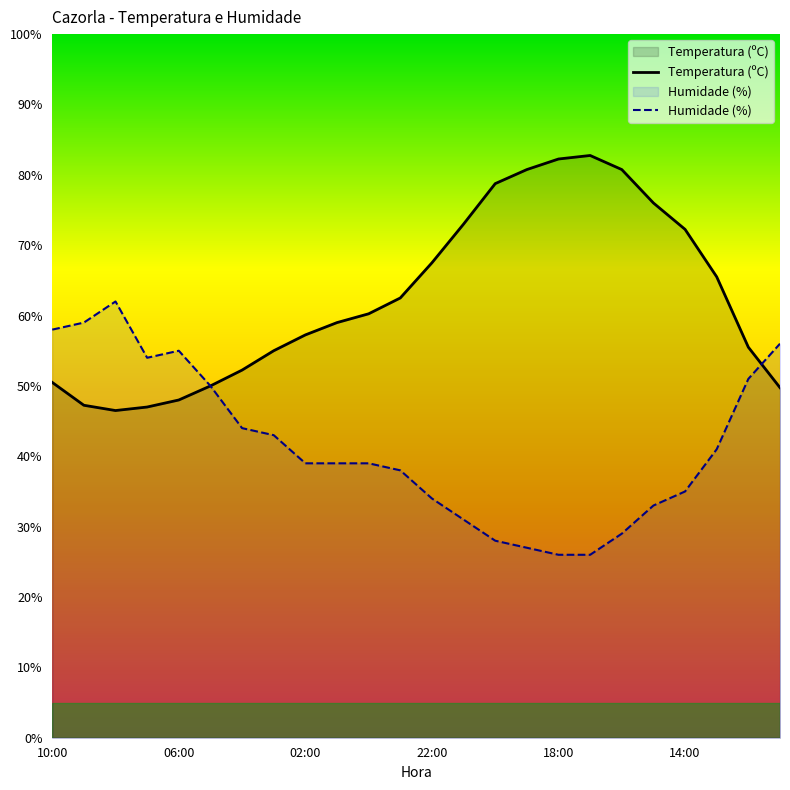

Rank the series by their average value, from lowest to highest.

Humidade (%), Temperatura (ºC)